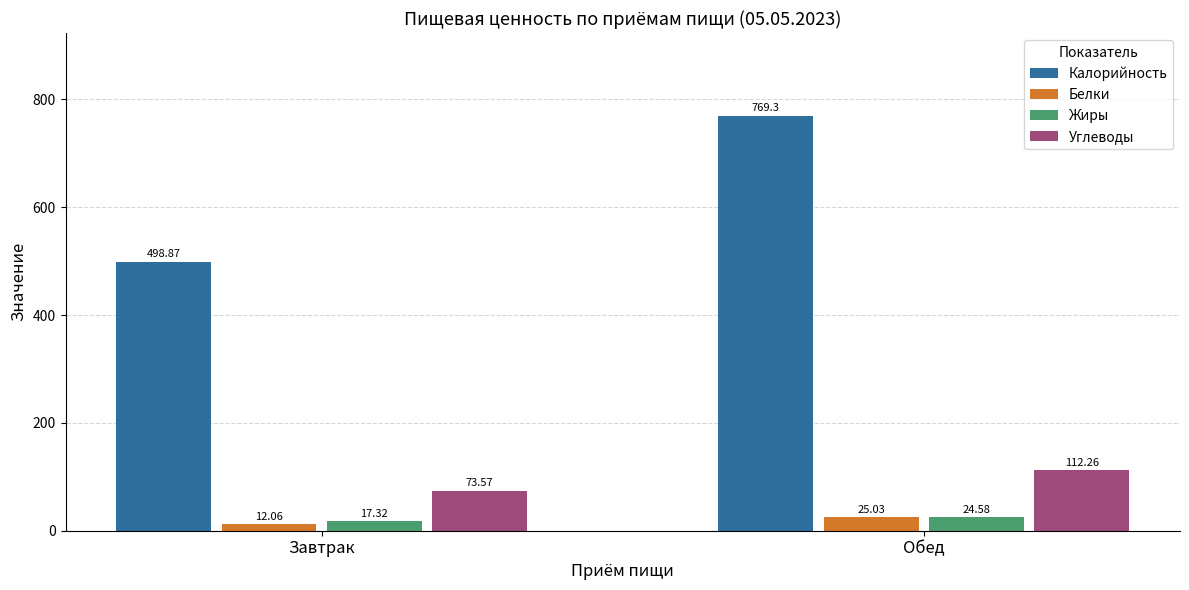

What is the approximate value of Углеводы at Обед?

112.3